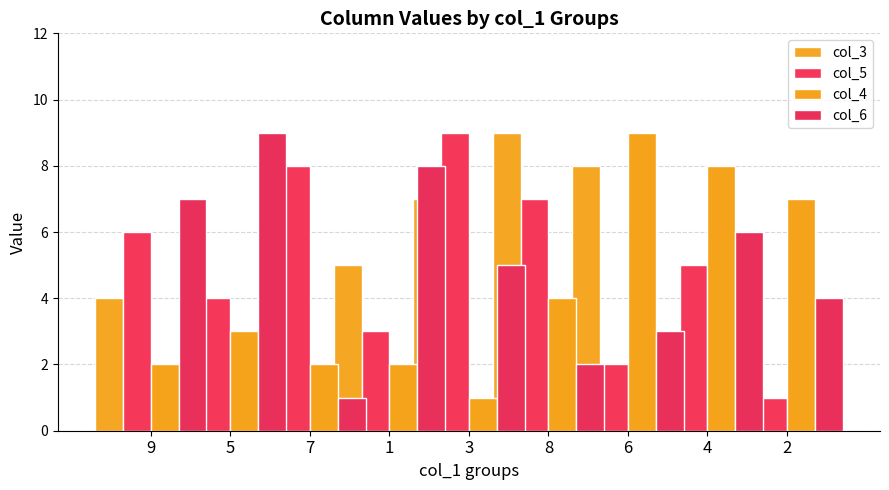

How many data points in col_5 are above 5?

4